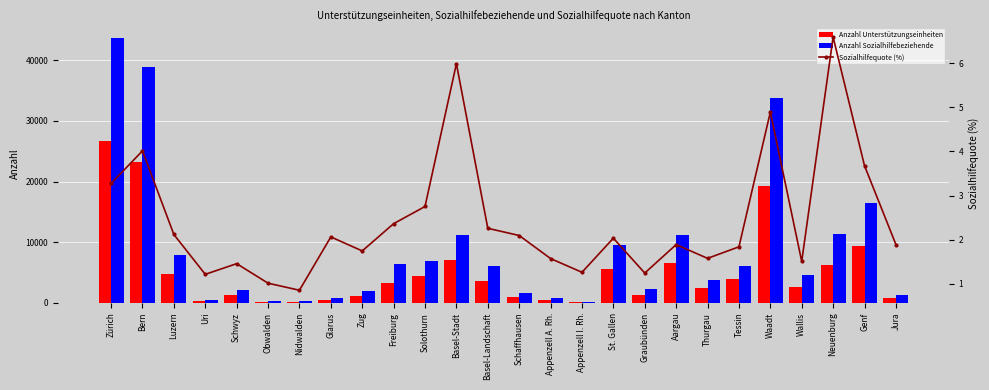

Where does the Anzahl Unterstützungseinheiten series first go above 3298?

Zürich